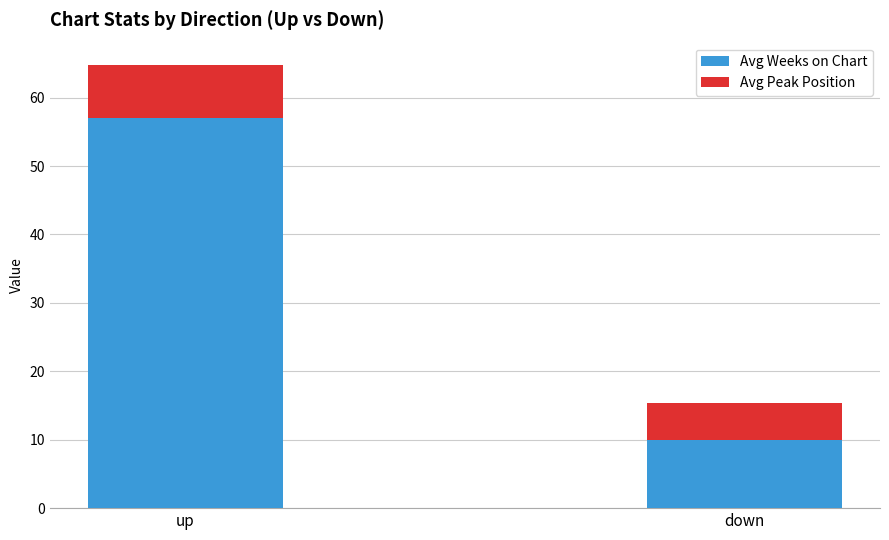

List the labels in order of Avg Weeks on Chart value, largest first.

up, down